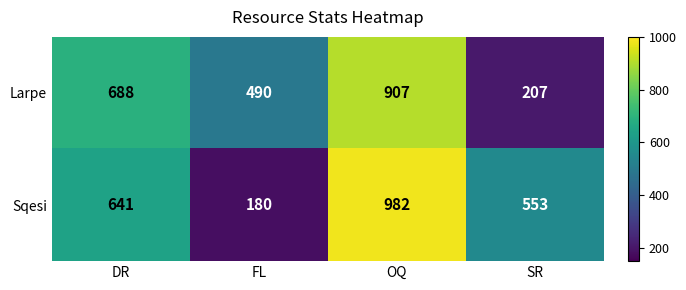

What is the difference between the Larpe values at DR and OQ?

219